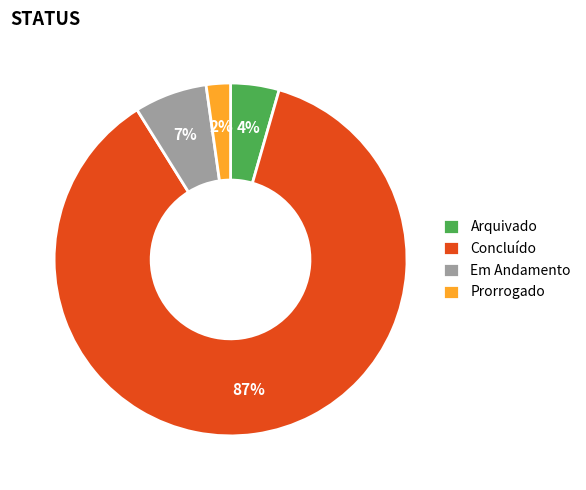

Which has a higher value, Arquivado or Em Andamento?

Em Andamento